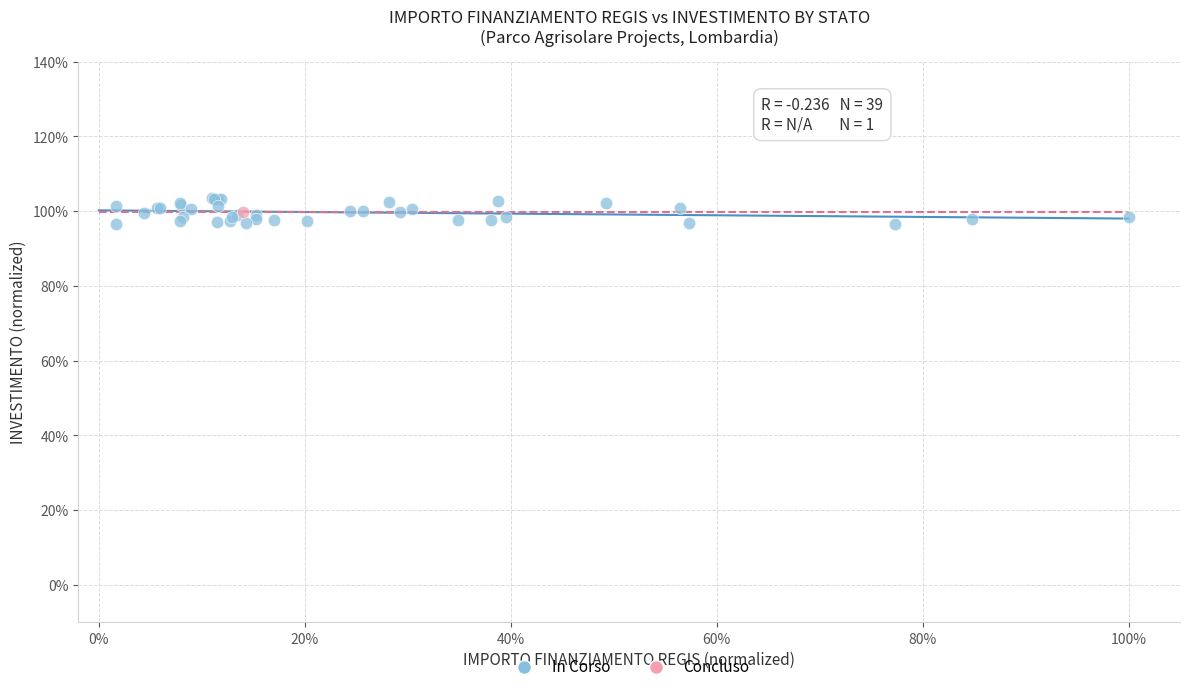

What are all the series names shown in the legend?

In Corso, Concluso